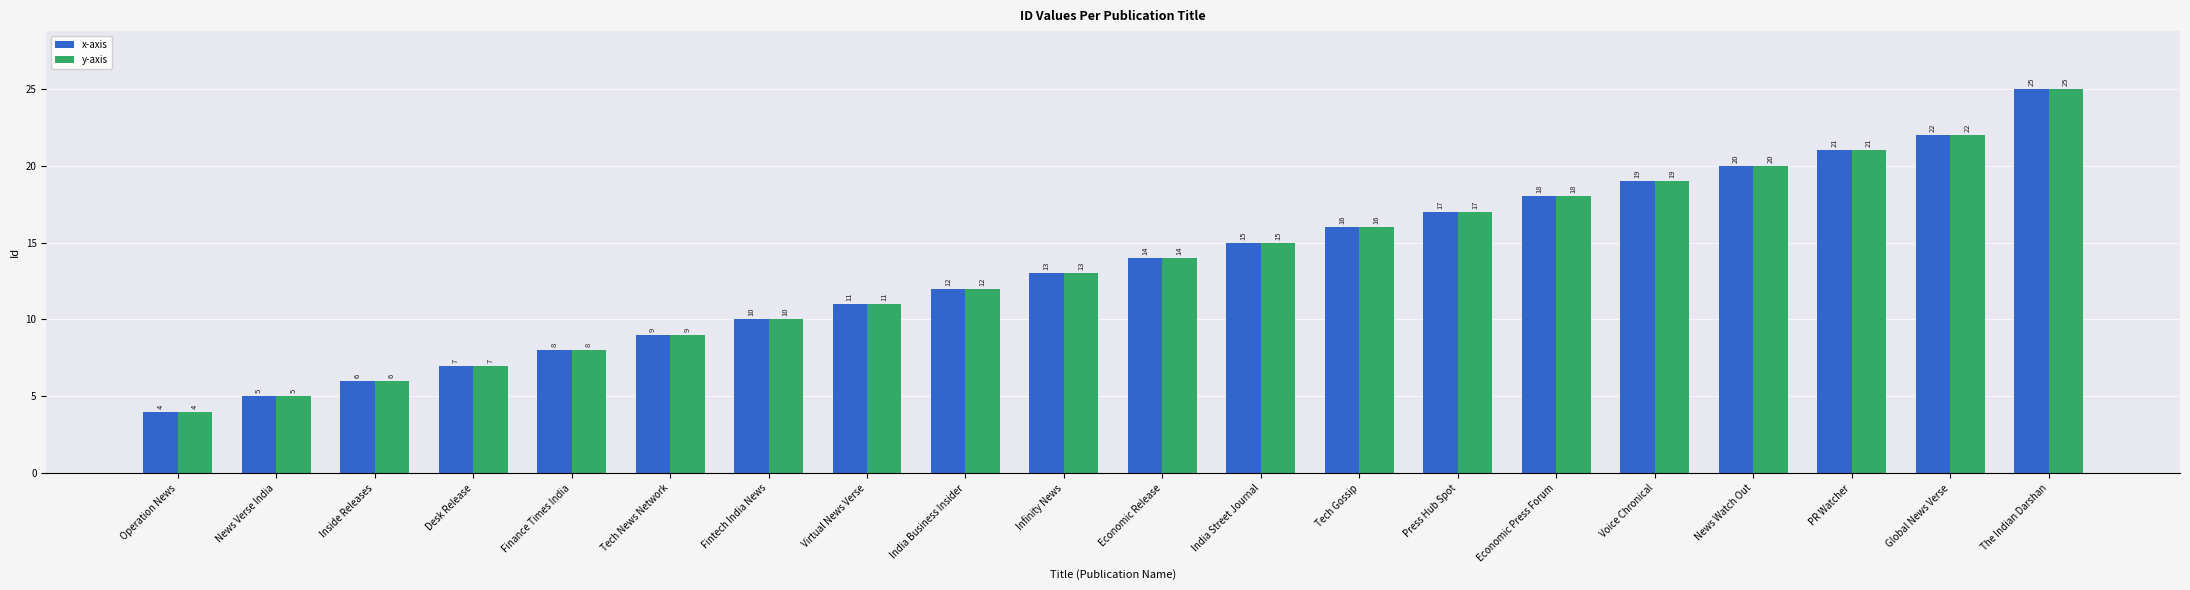

At which category does the chart reach its minimum across all series?

Operation News